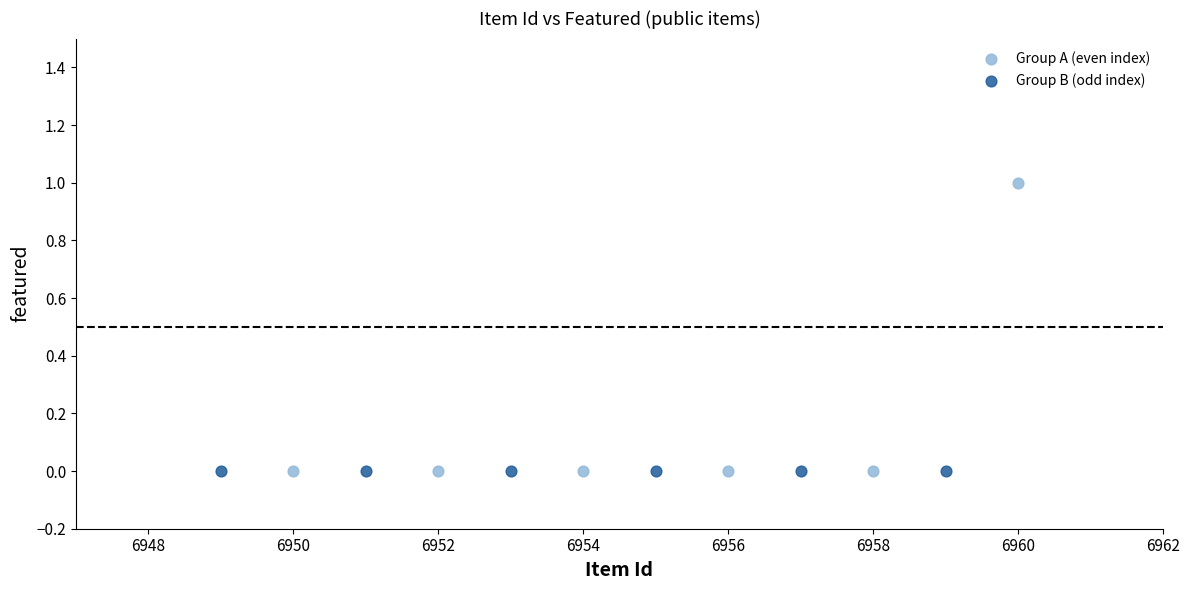

What are all the series names shown in the legend?

Group A (even index), Group B (odd index)